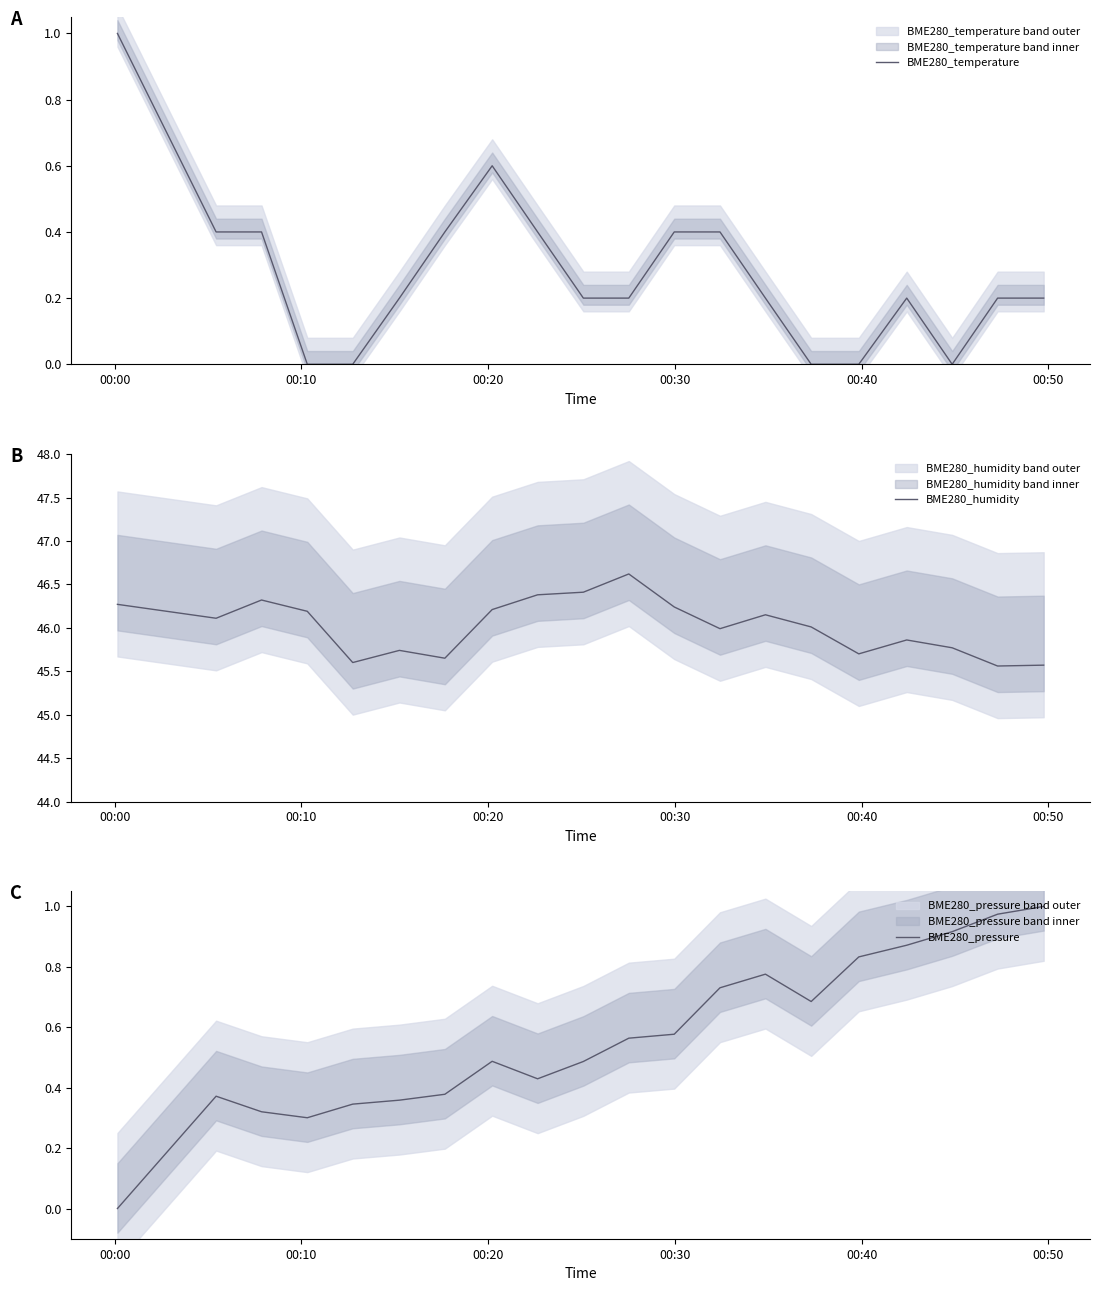

What is the highest value of the BME280_temperature series?

1.0